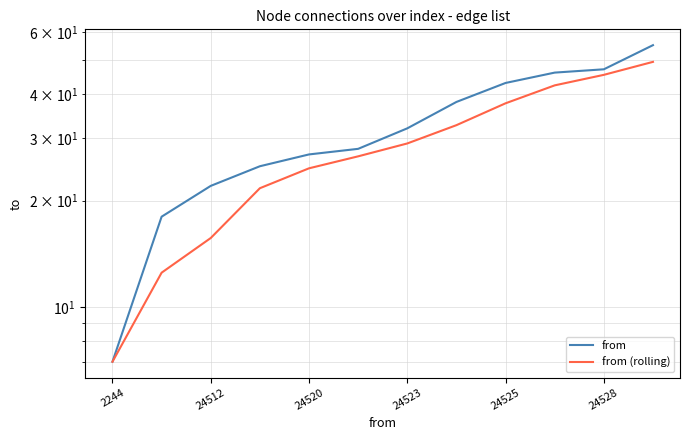

Reading left to right, transcribe all the data shown in this chart.

from: 7.0	18.0	22.0	25.0	27.0	28.0	32.0	38.0	43.0	46.0	47.0	55.0
from (rolling): 7.0	12.5	15.7	21.7	24.7	26.7	29.0	32.7	37.7	42.3	45.3	49.3